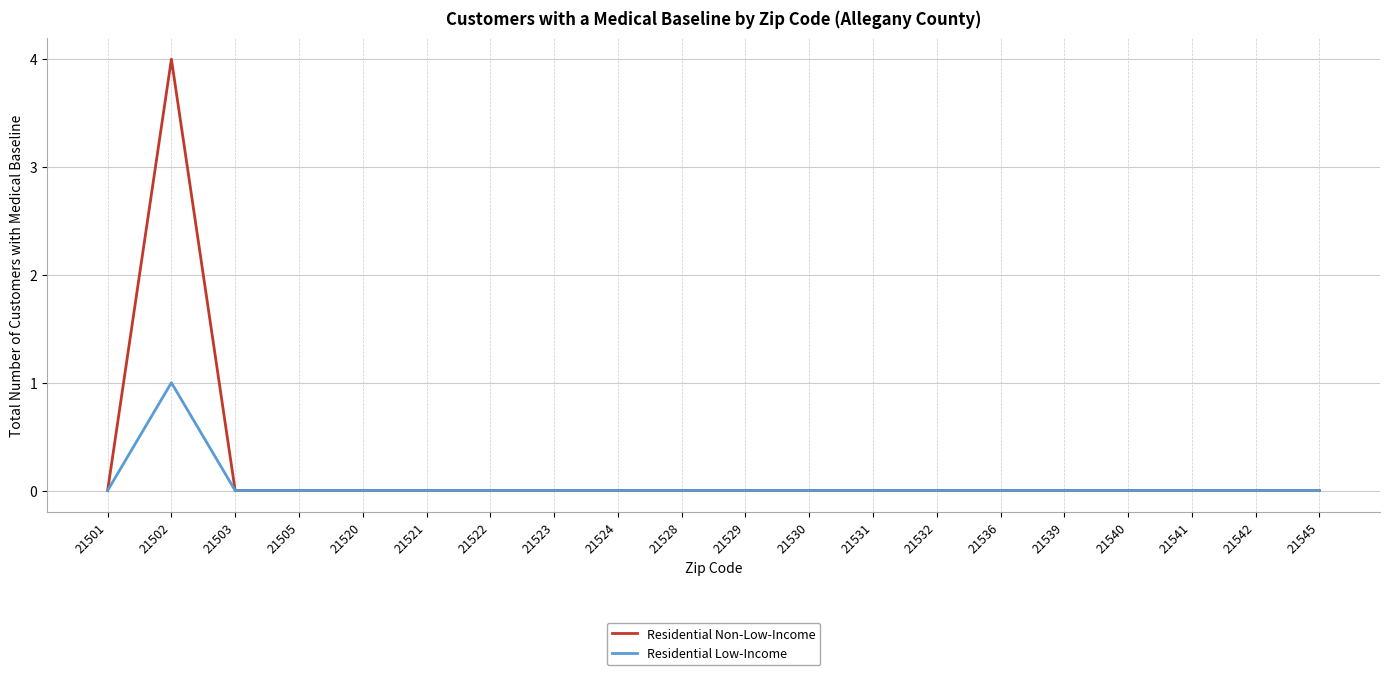

Rank the series by their maximum value, from highest to lowest.

Residential Non-Low-Income, Residential Low-Income